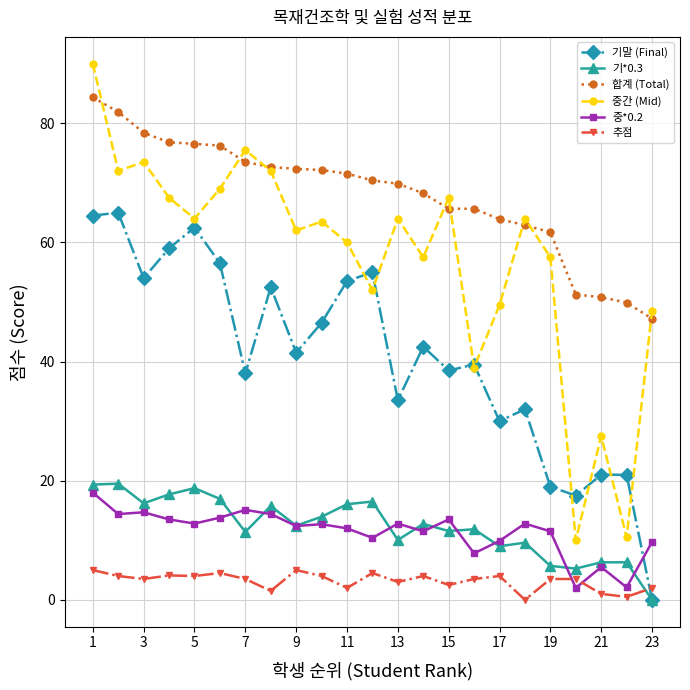

True or false: 중*0.2 has more than 1 points higher than both neighbors.

True